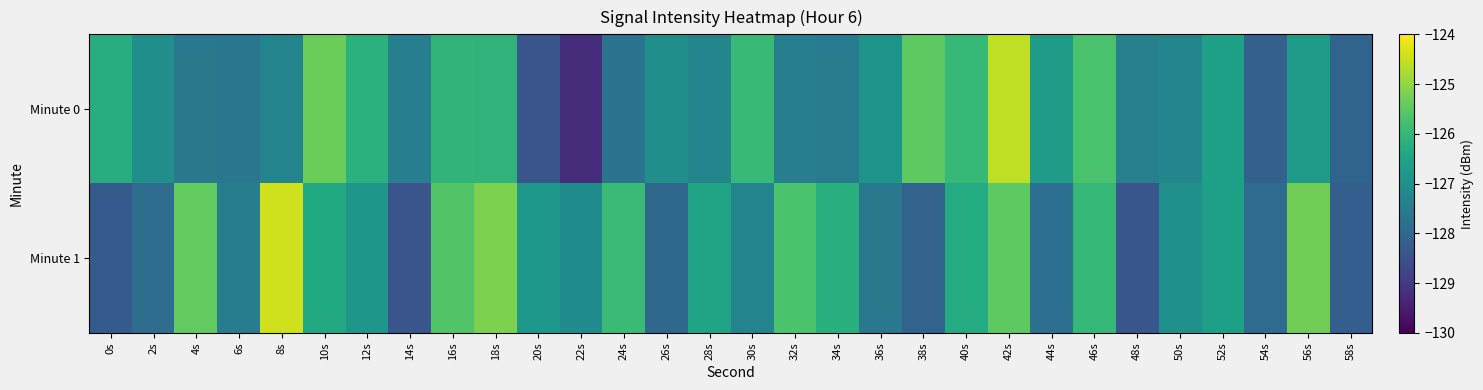

Rank the series at 34s from highest to lowest value.

Minute 1, Minute 0